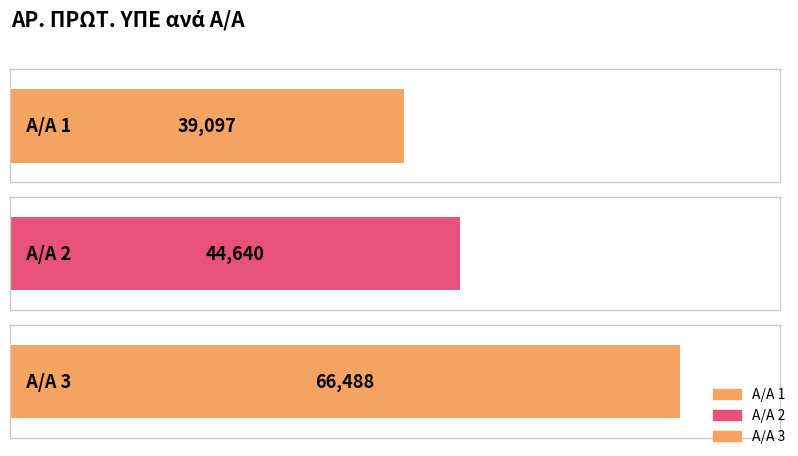

Rank the categories by value from highest to lowest.

3, 2, 1